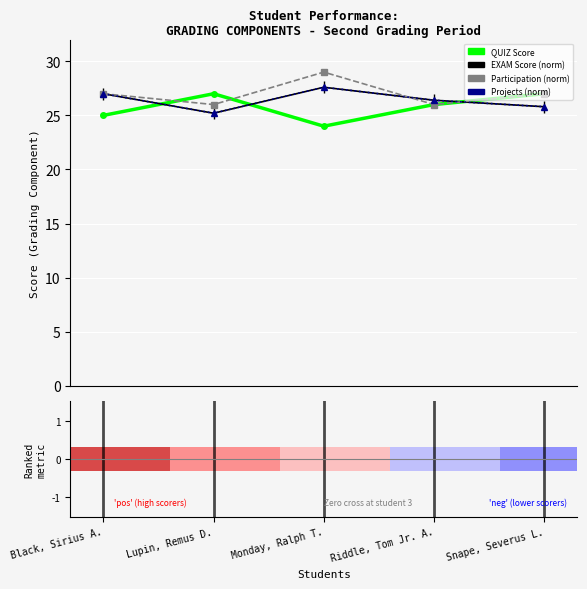

At how many categories does at least one series exceed 27?

1